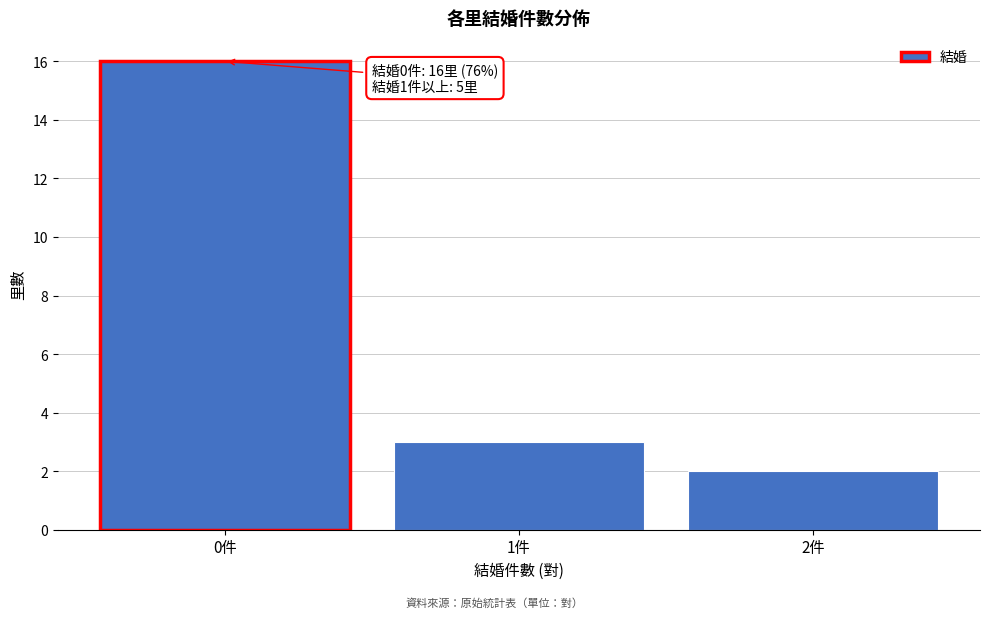

Over which range of the x-axis is the bar tallest?

-0.5 to 0.5